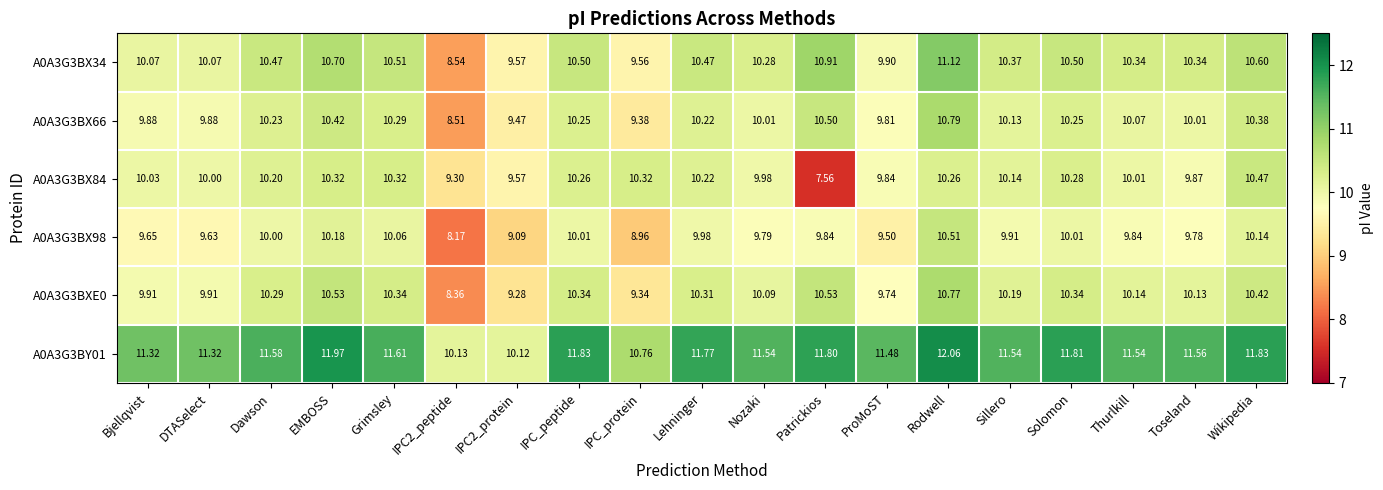

At which category does the chart reach its minimum across all series?

Patrickios